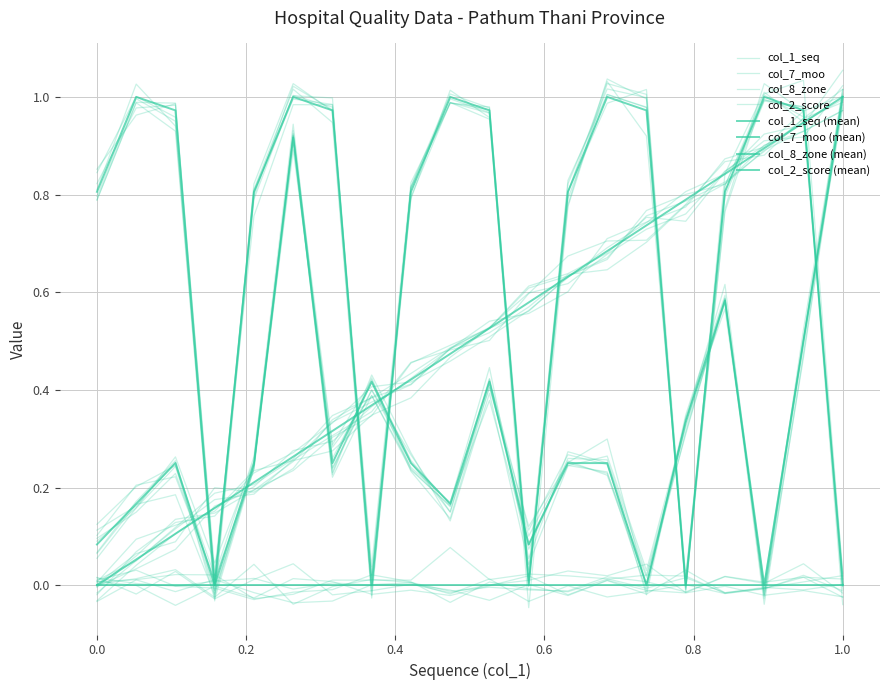

At how many categories does at least one series exceed 0?

20